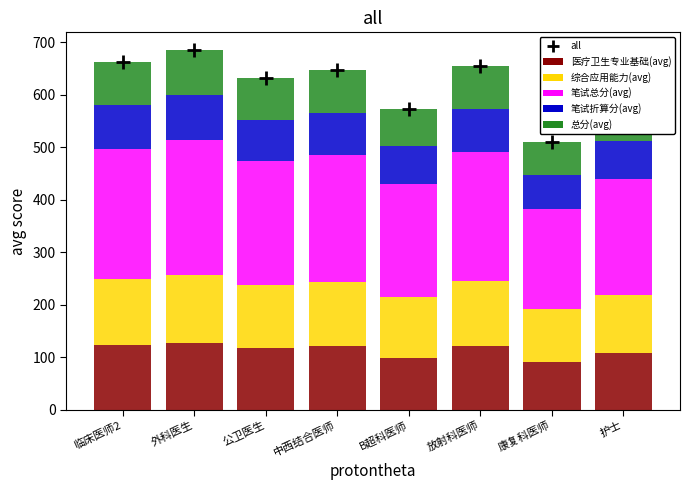

What is the spread (max minus min) of values at 中西结合医师?

565.8